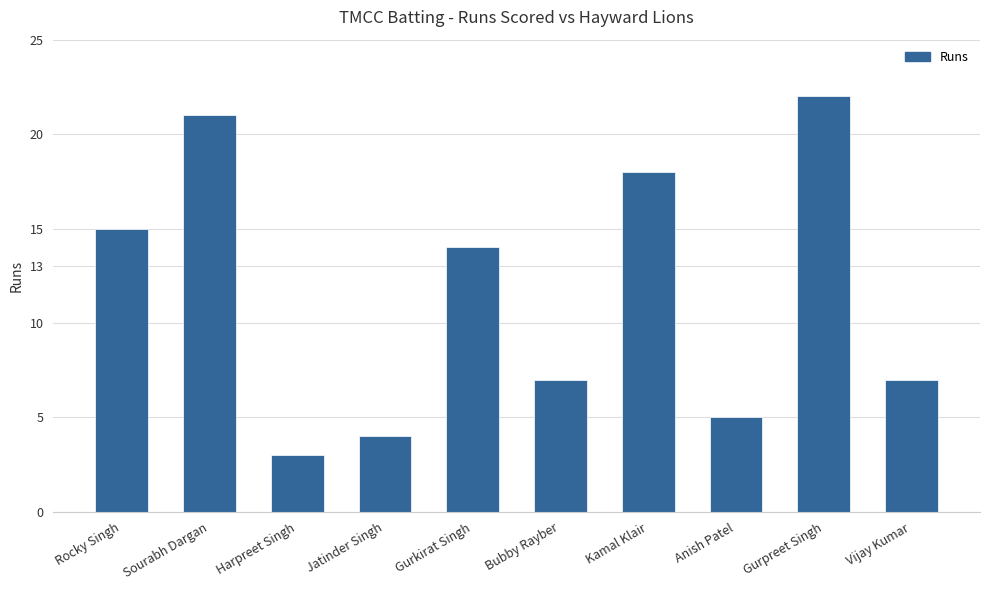

What is the difference between the values at Sourabh Dargan and Harpreet Singh?

18